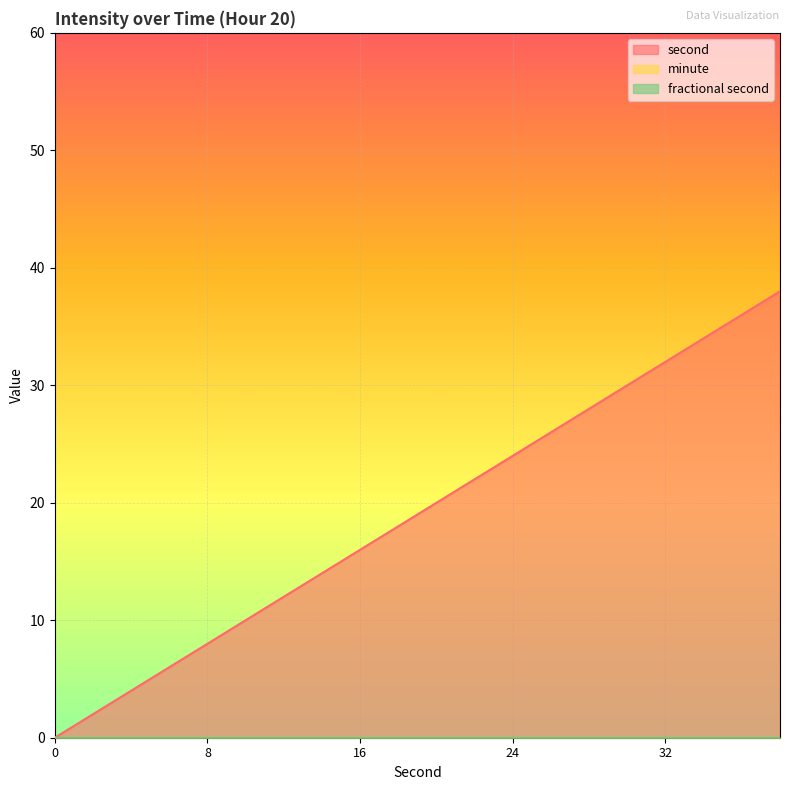

True or false: second and minute intersect in this chart.

False